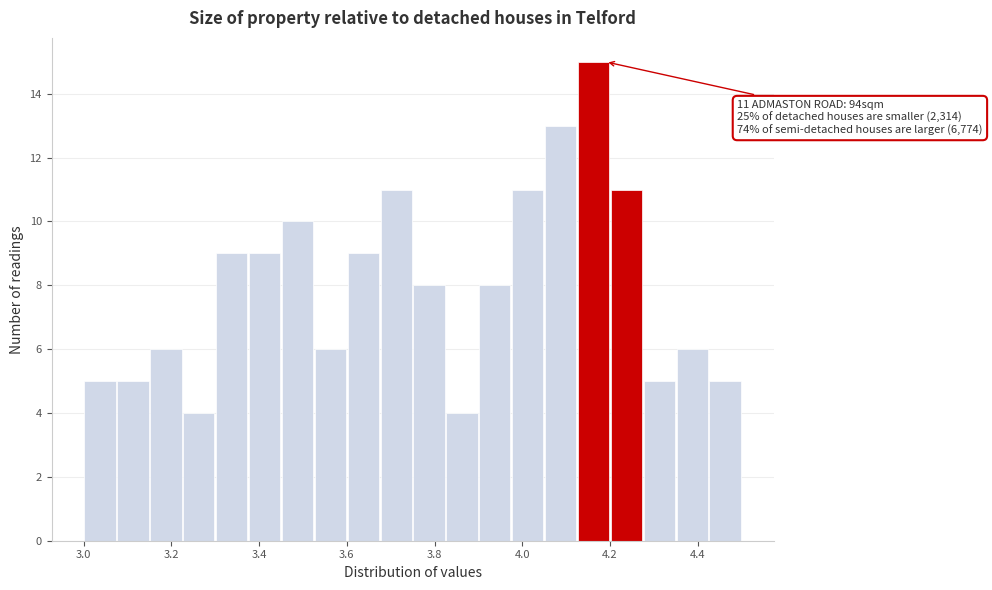

Around what value on the x-axis is the tallest bar? Give the approximate position of its centre, as read against the axis.

4.16